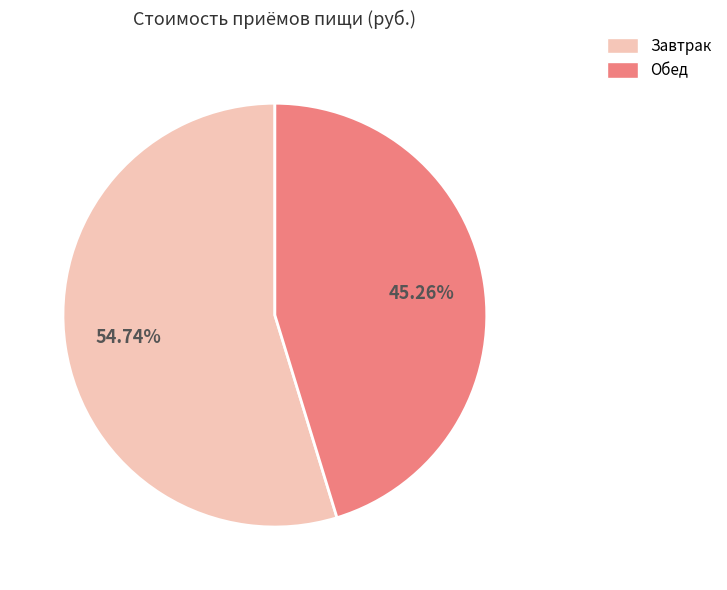

Is there a majority slice in this chart?

Yes